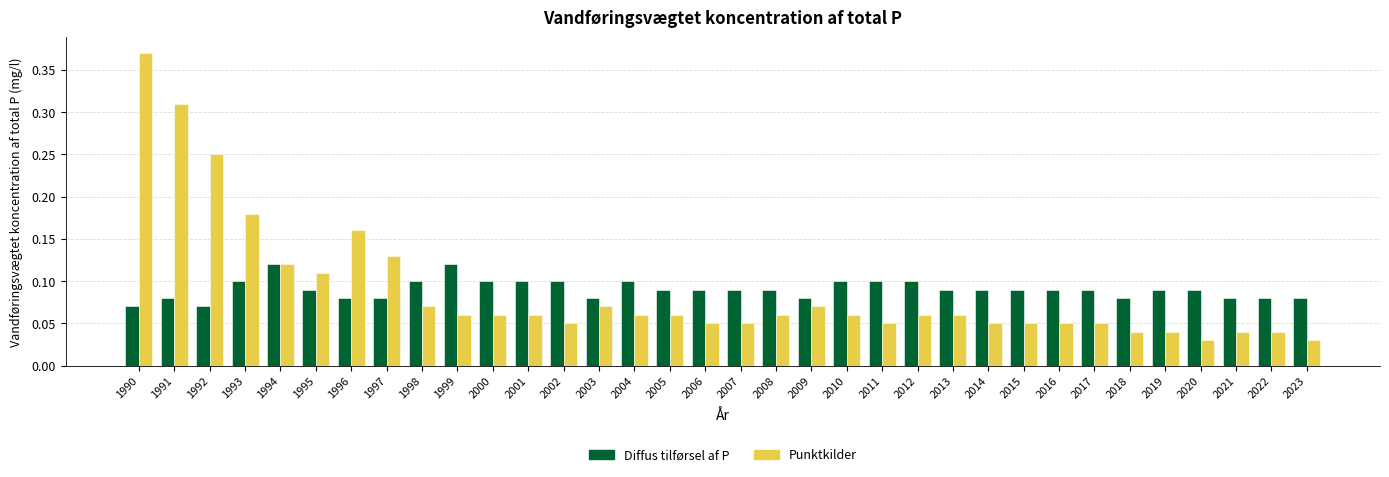

The Diffus tilførsel af P series shows 0.0 at 2014. True or false?

False